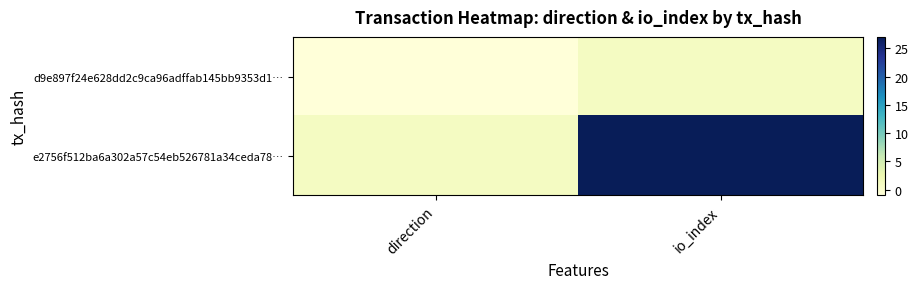

List the series in order of their peak value, highest first.

e2756f512ba6a302a57c54eb526781a34ceda78…, d9e897f24e628dd2c9ca96adffab145bb9353d1…